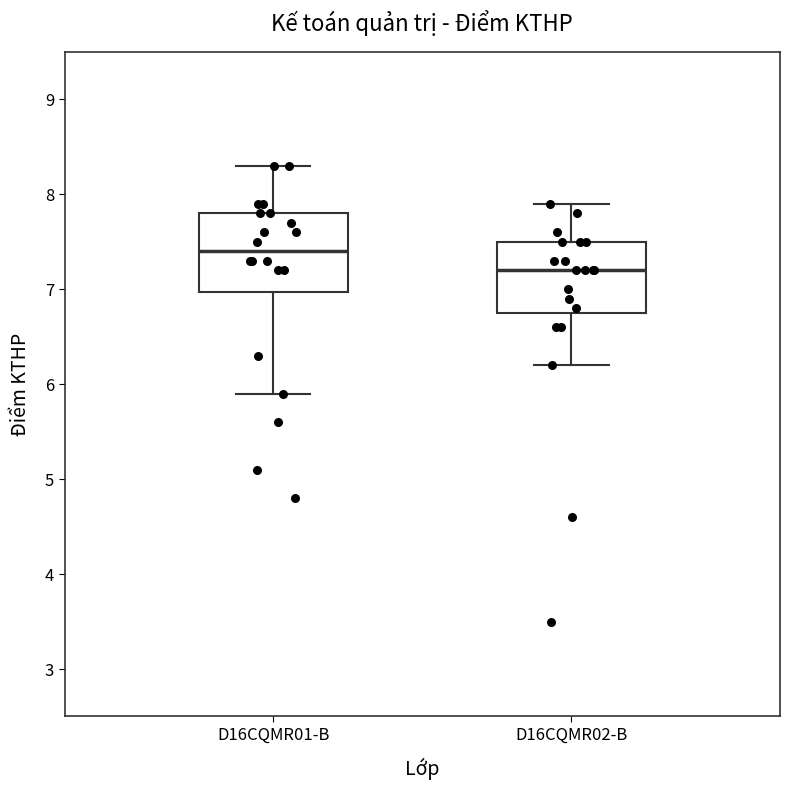

Reading left to right, transcribe this box plot: for each box, give where its median line is, the range the box spans, and where its two whiskers end, as read against the y-axis. The values are not printed on the chart, so give them approximately, as read against the axis.

D16CQMR01-B: median 7.4, box 7.0 to 7.8, whiskers 5.9 to 8.3
D16CQMR02-B: median 7.2, box 6.8 to 7.5, whiskers 6.2 to 7.9